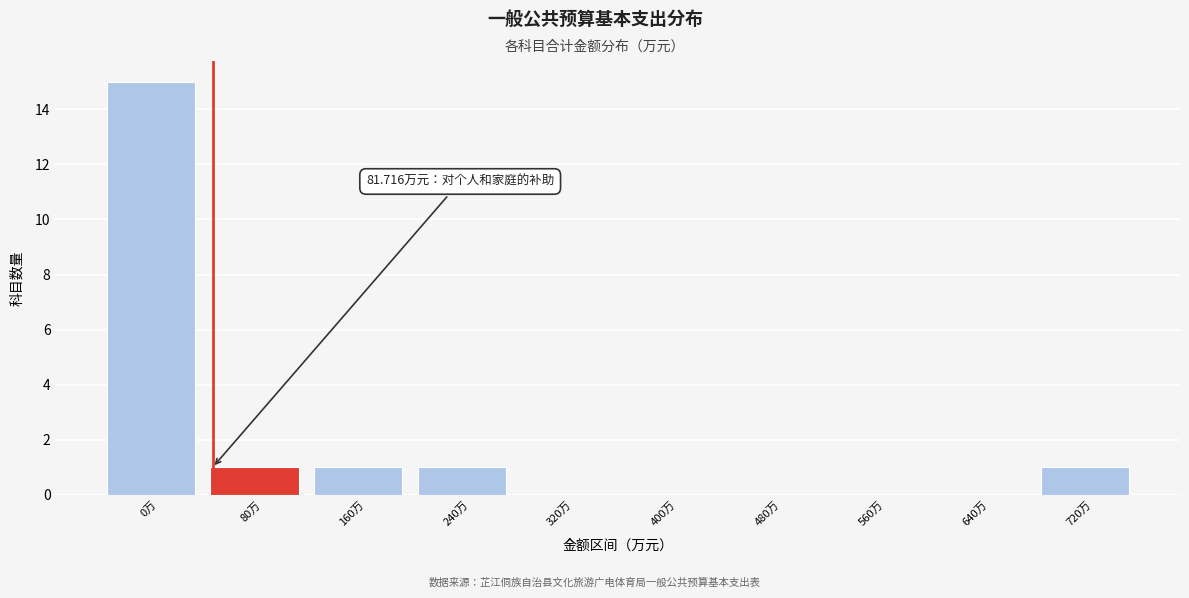

Which has a higher value, 0万 or 640万?

0万